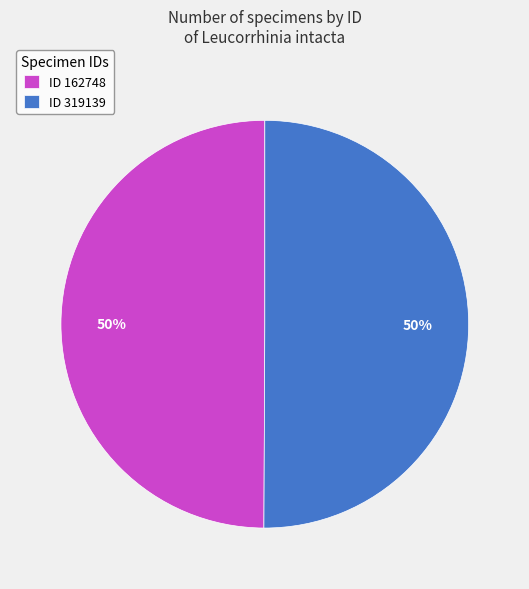

How many slices are in this pie chart?

2